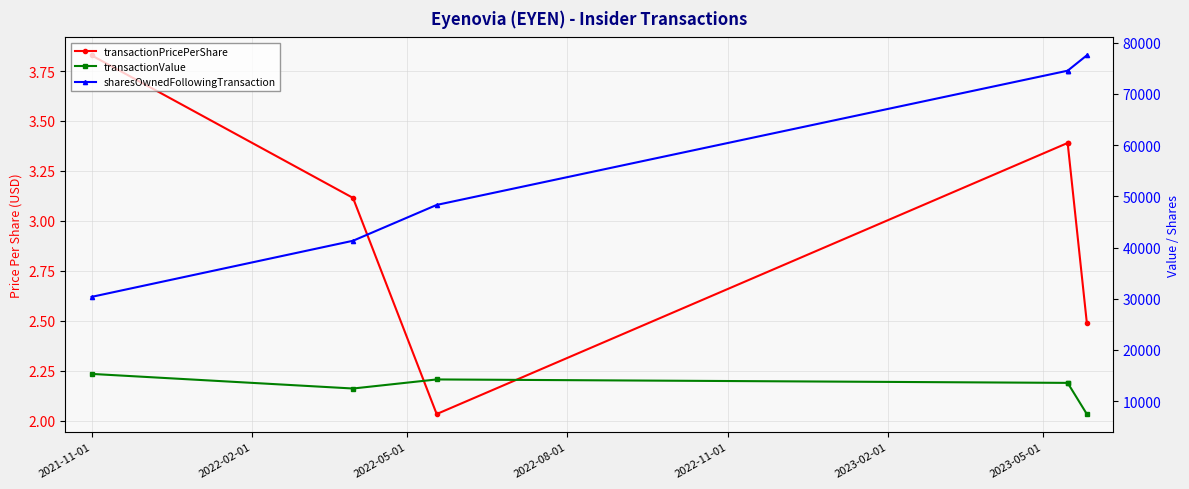

What is the spread (max minus min) of values at 2022-11-01?

74540.6